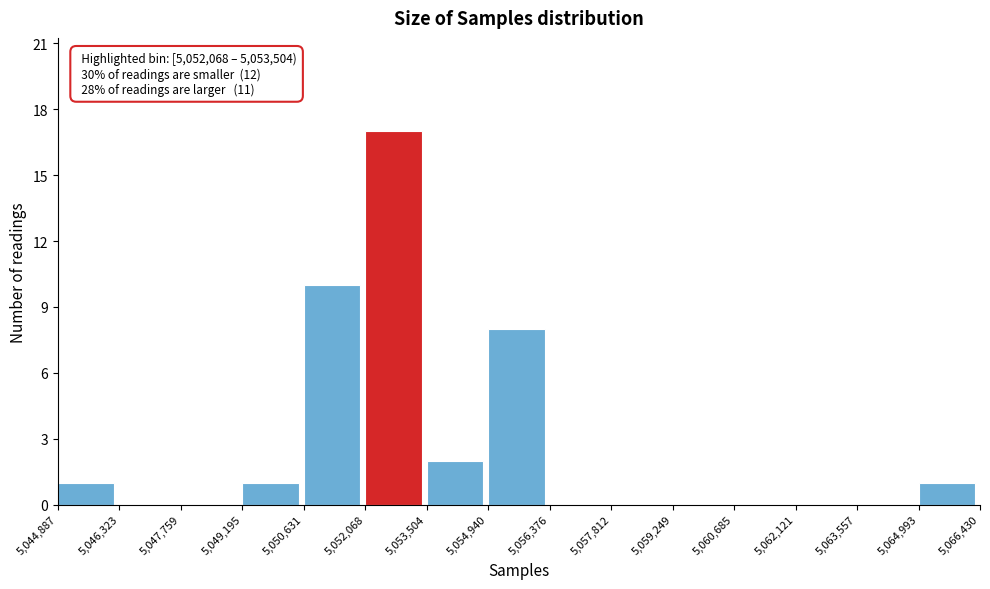

Which range on the x-axis has the tallest bar?

5,052,068 to 5,053,504